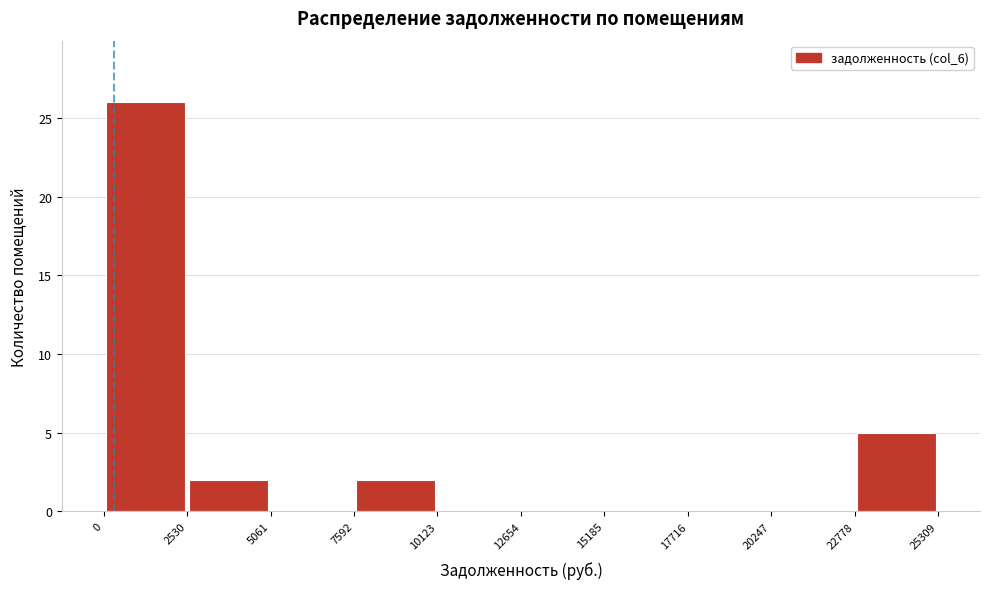

Which range on the x-axis has the tallest bar?

0 to 2530